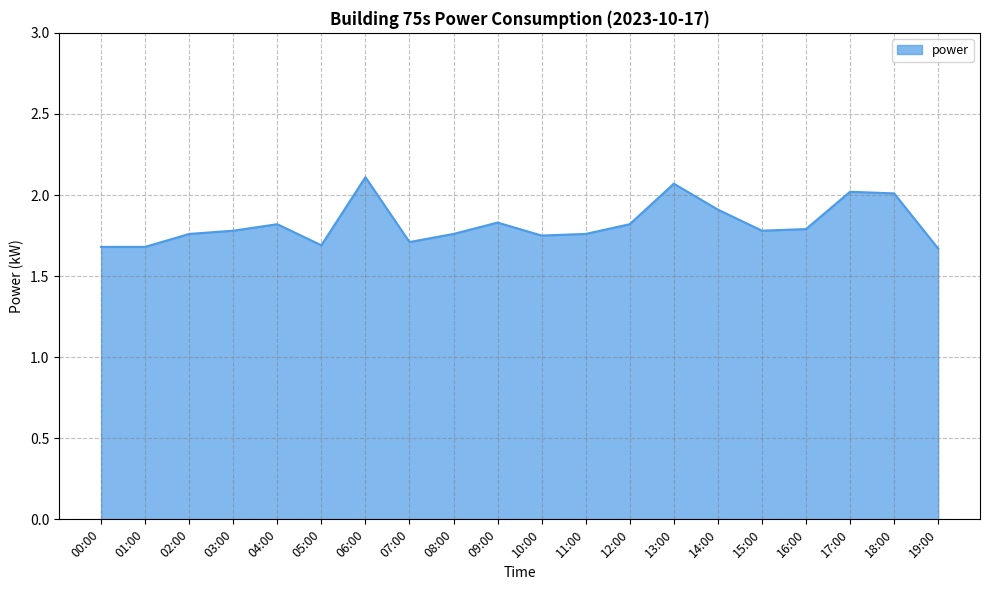

How many lines are shown in the chart?

1